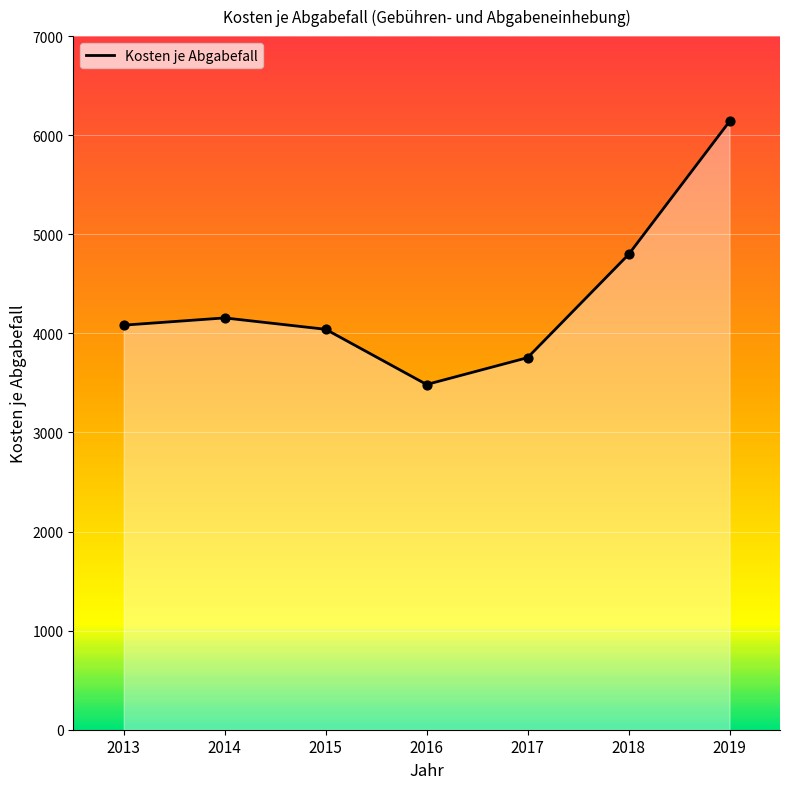

Between 2017 and 2013, which is larger?

2013